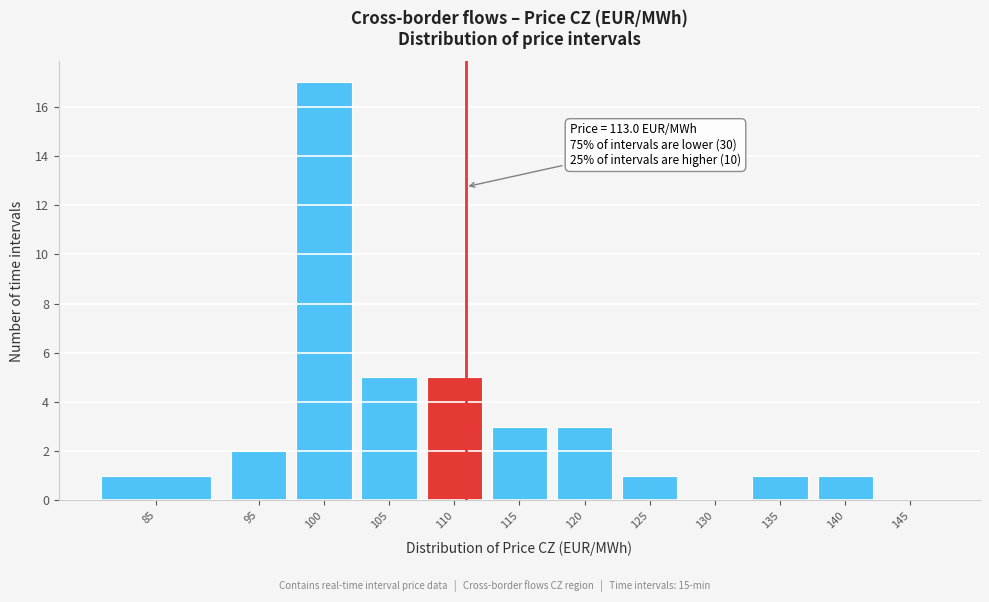

Reading right to left, what are all the values shown in this chart?

145=0	140=1	135=1	130=0	125=1	120=3	115=3	110=5	105=5	100=17	95=2	85=1